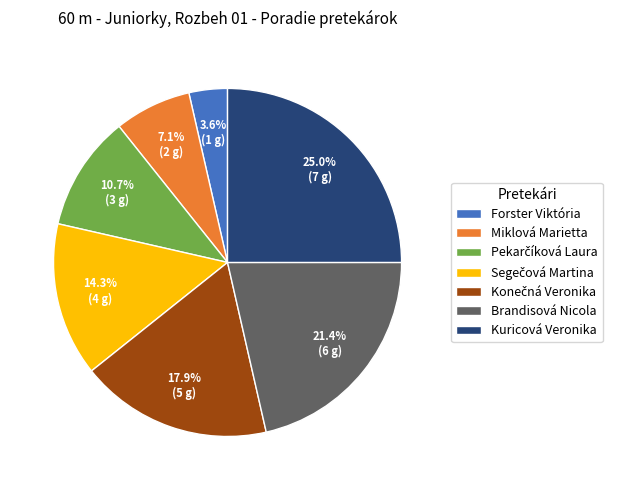

Is there a majority slice in this chart?

No